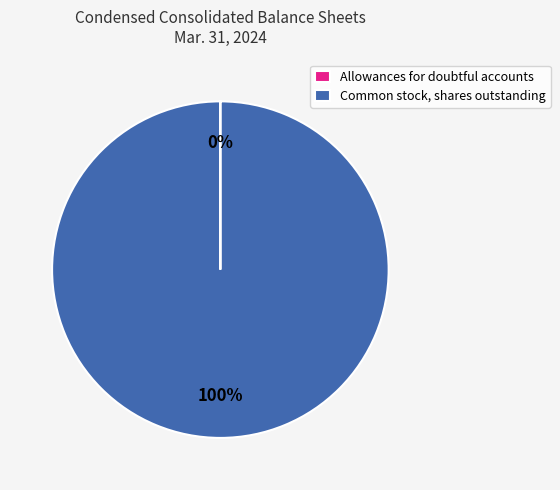

The Common stock, shares outstanding slice represents 85% of the pie. True or false?

False